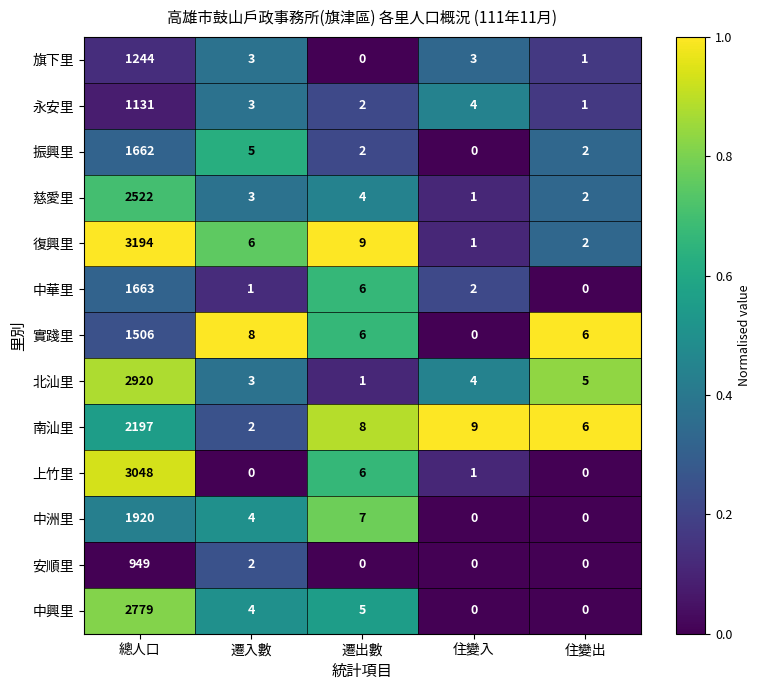

At how many categories does at least one series exceed 0?

5